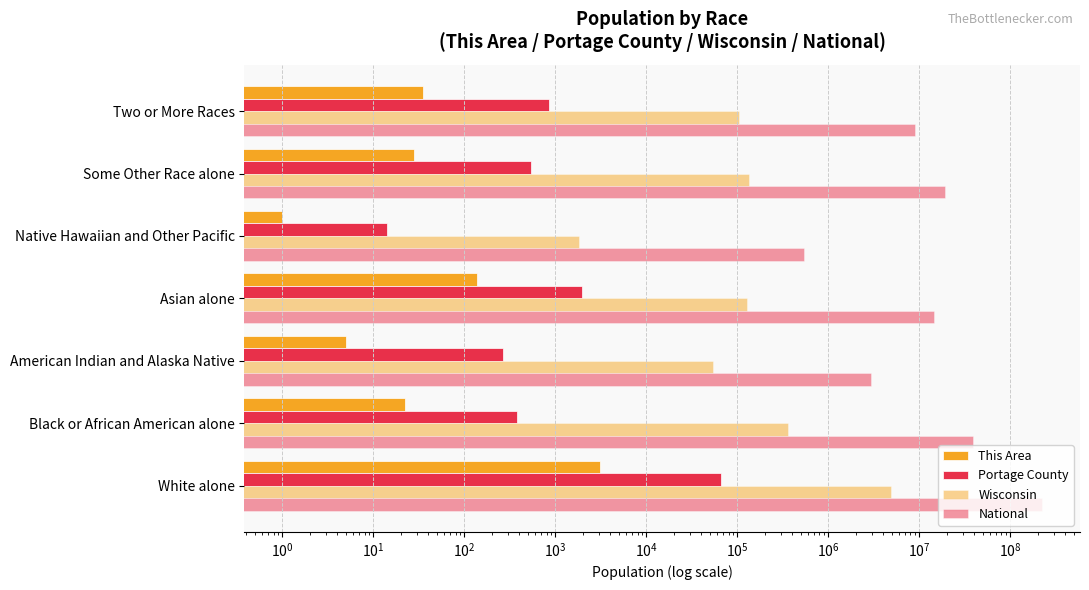

The value of This Area at Two or More Races is 19. True or false?

False